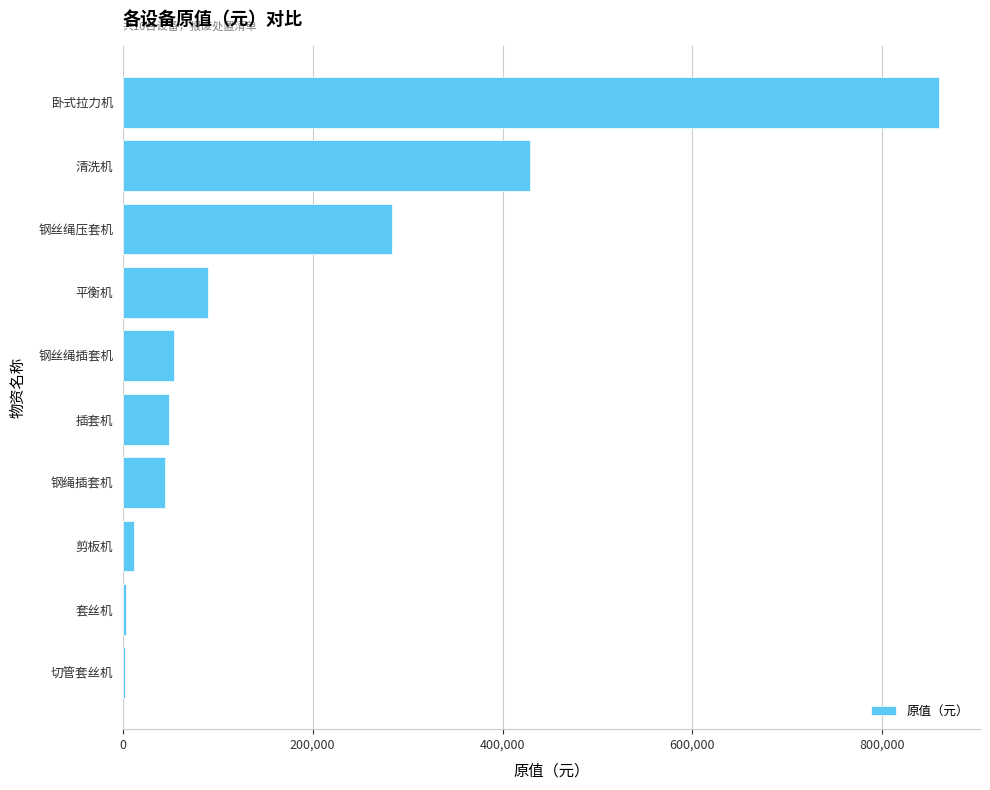

What is the sum of the values at 钢绳插套机 and 钢丝绳插套机?

98460.0